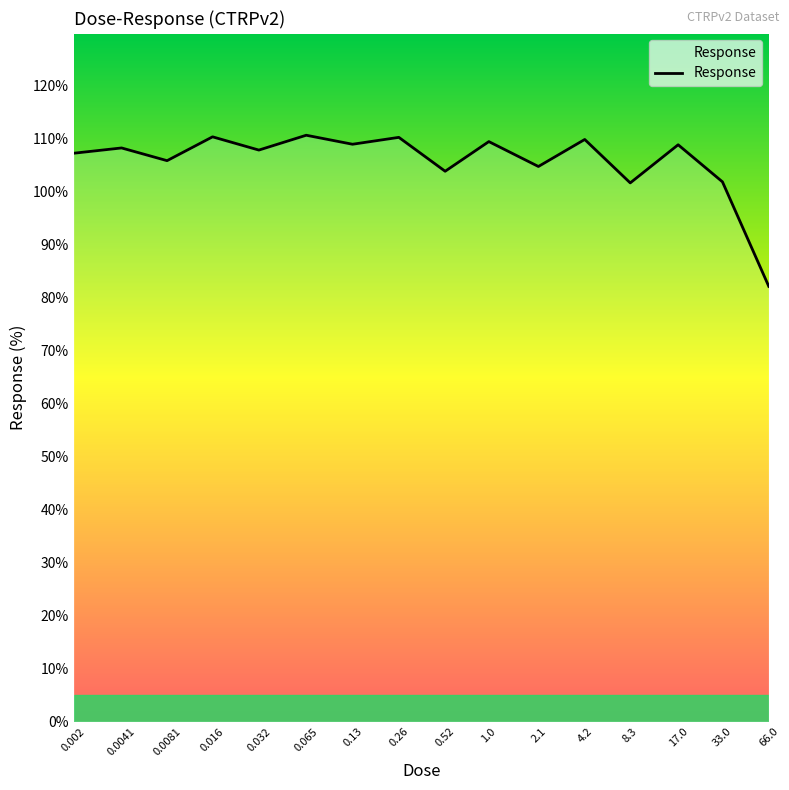

What is the minimum value shown in the chart?

82.2